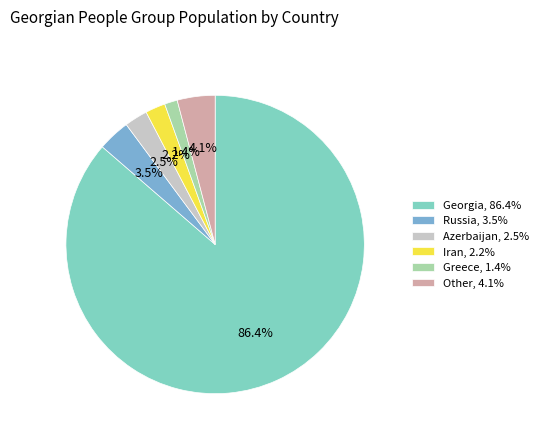

Rank the categories by value from lowest to highest.

Greece, 1.4%, Iran, 2.2%, Azerbaijan, 2.5%, Russia, 3.5%, Other, 4.1%, Georgia, 86.4%